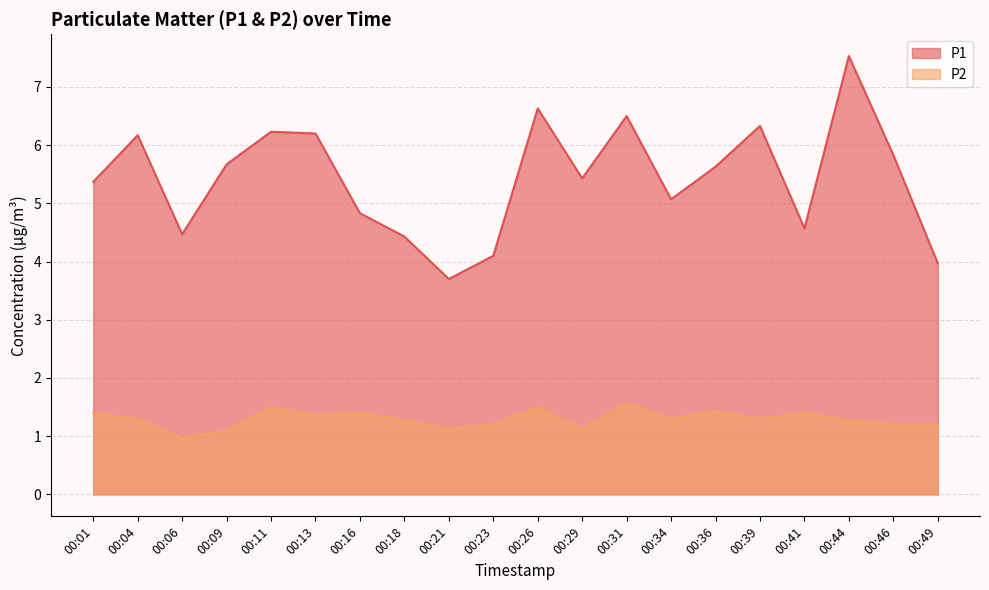

At which category does the chart reach its peak across all series?

00:44